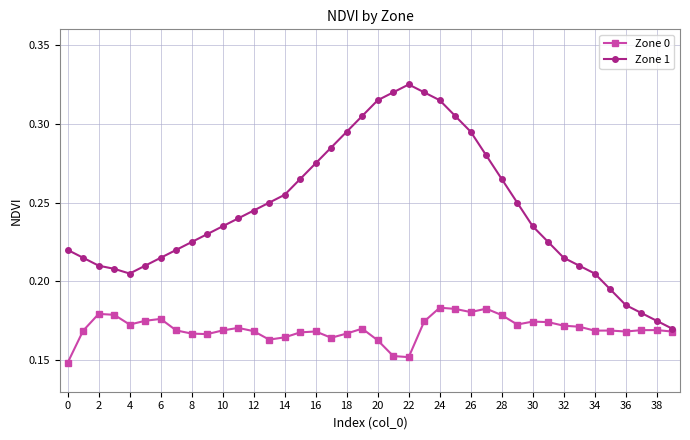

Which series has the largest total across all categories?

Zone 1